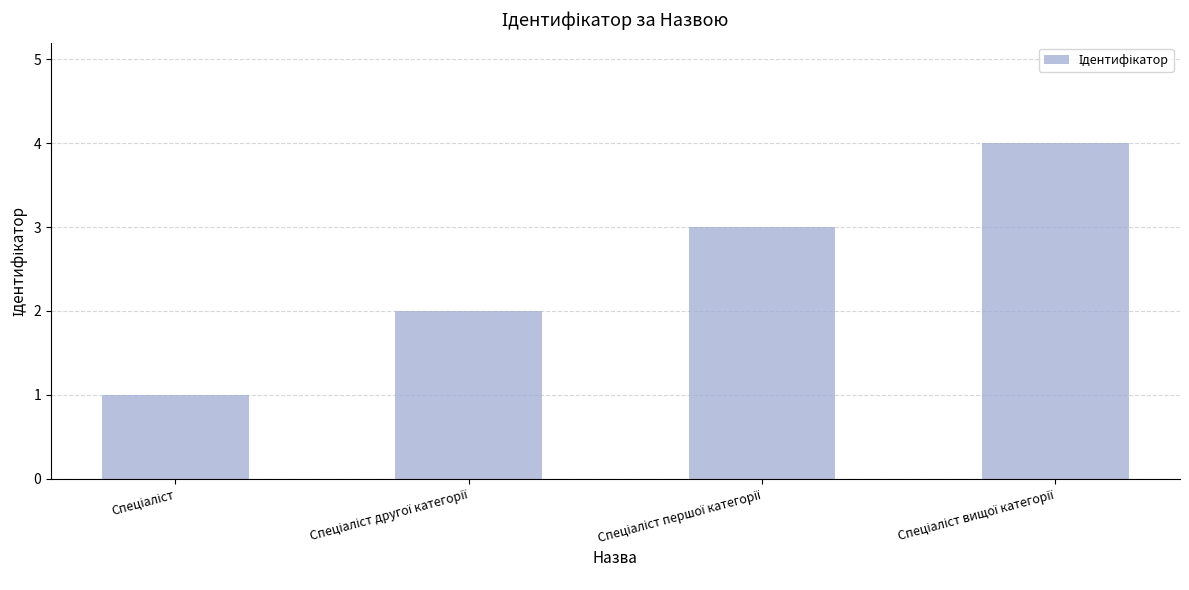

What is the sum of all values?

10